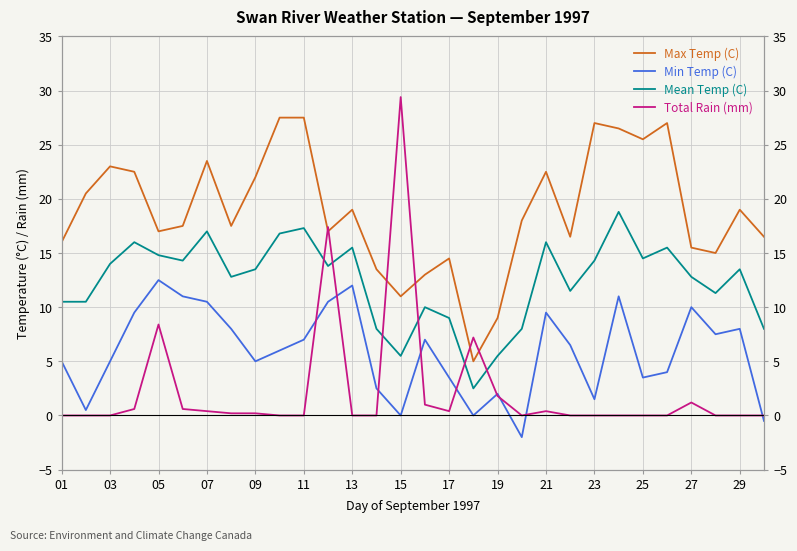

At 16, list the series in order from largest to smallest.

Max Temp (C), Mean Temp (C), Min Temp (C), Total Rain (mm)